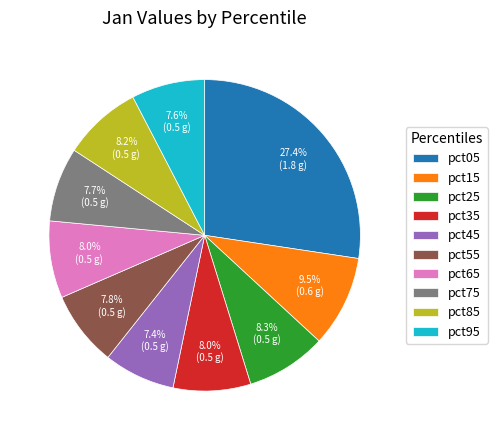

Approximately how many times larger is the value at pct65 compared to pct05?

0.3